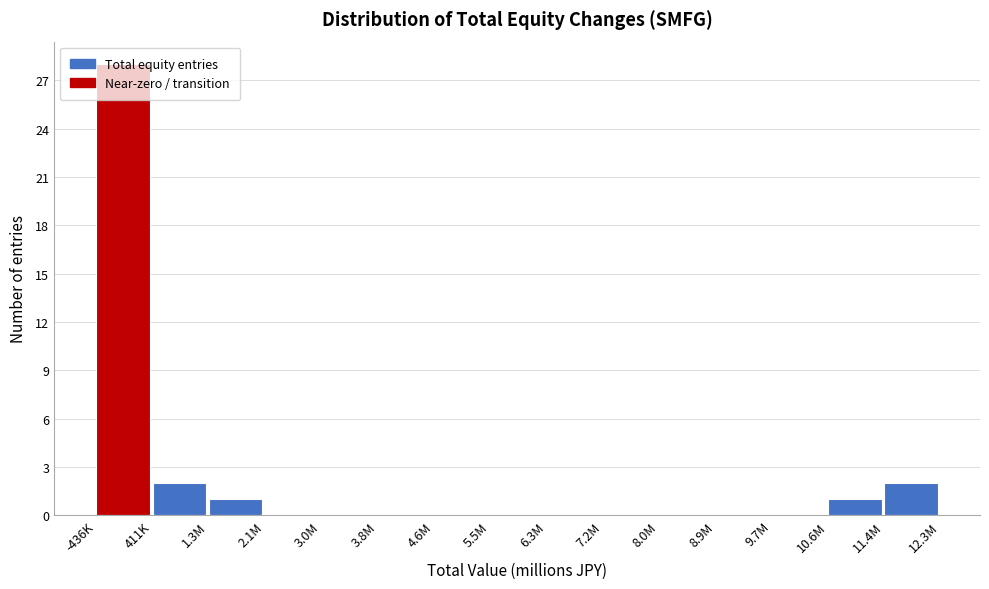

At which category does the chart reach its peak across all series?

-436K